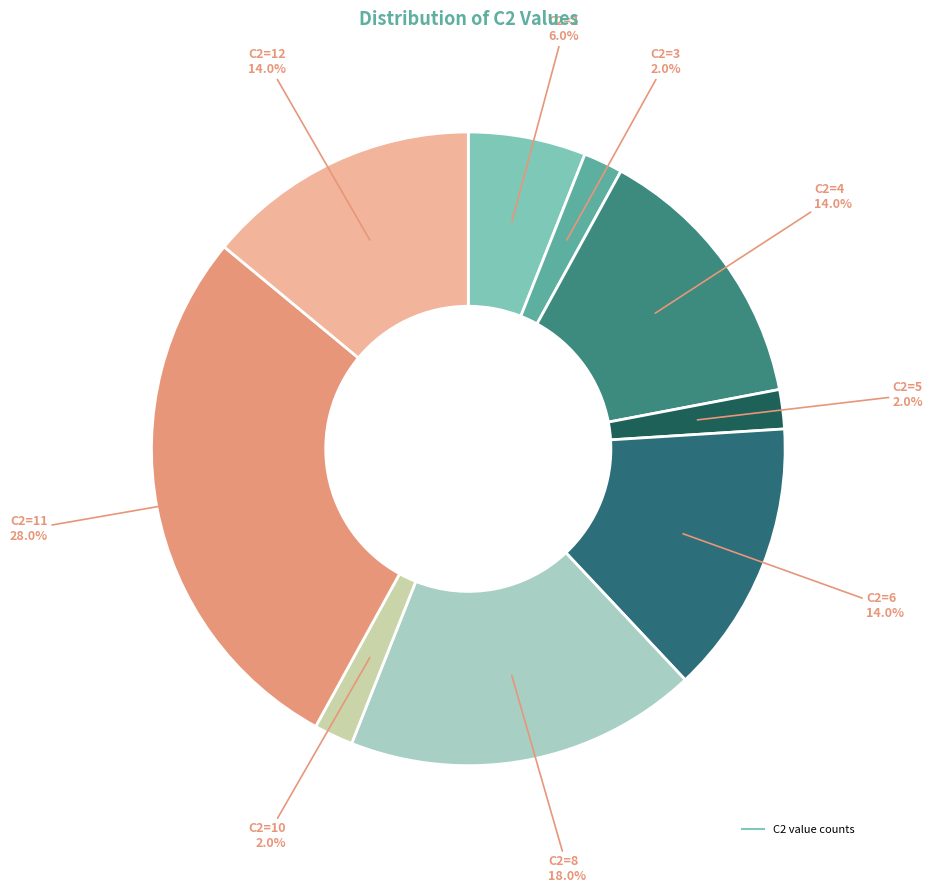

How many segments does this pie chart have?

9